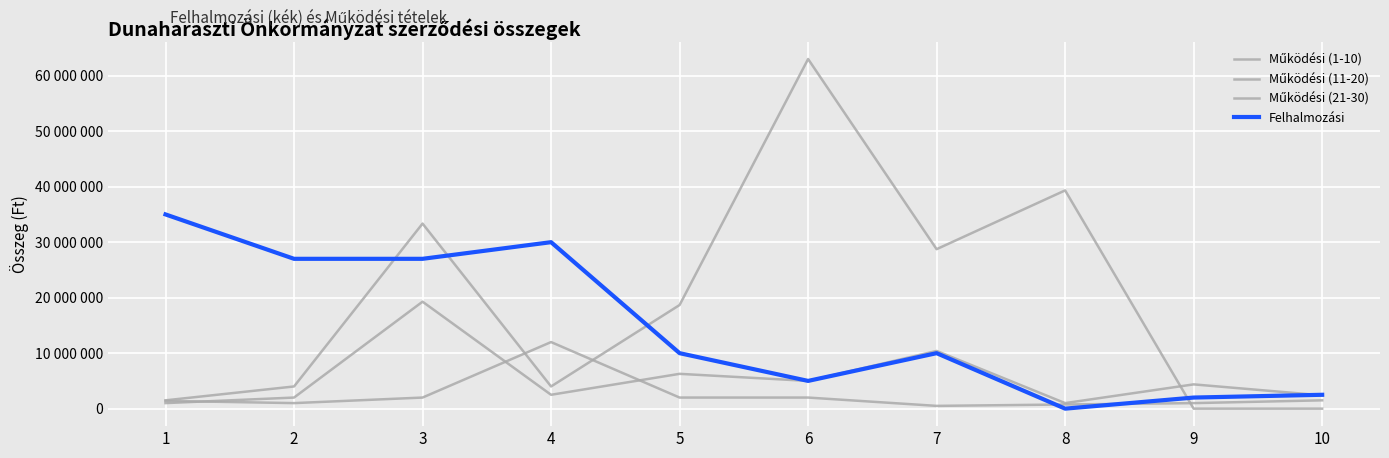

Which series has the largest total across all categories?

Működési (21-30)